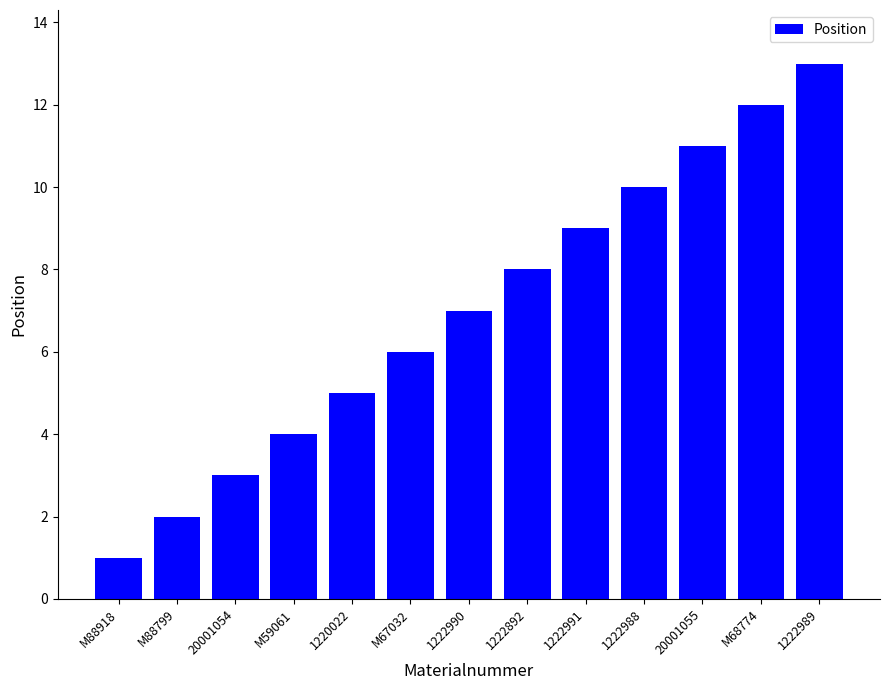

What is the maximum value shown in the chart?

13